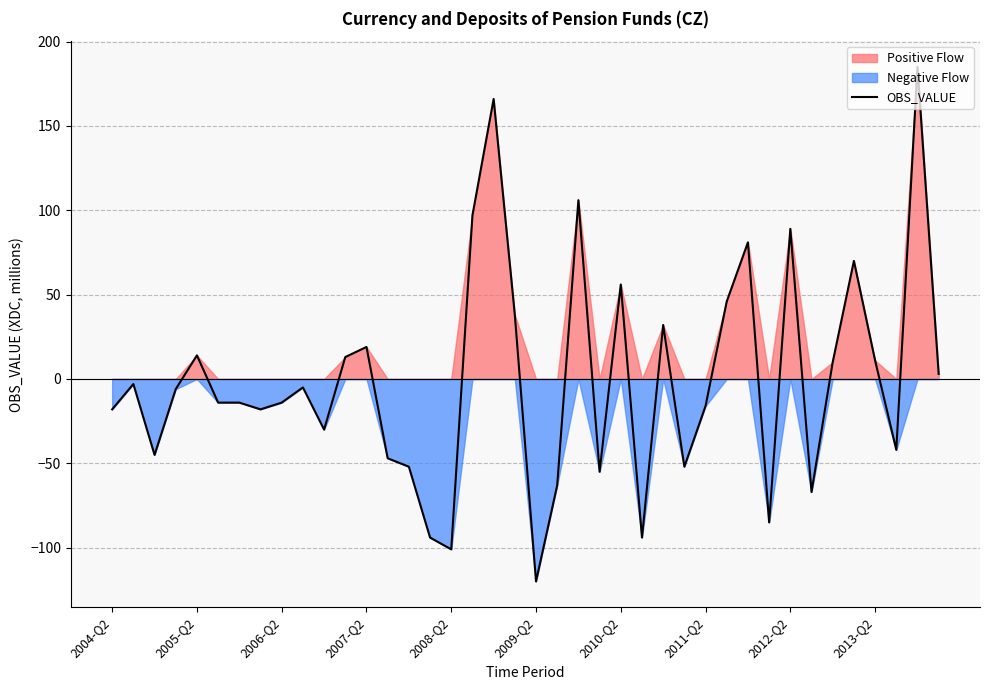

Which category has the lowest value in the OBS_VALUE series?

2009-Q2